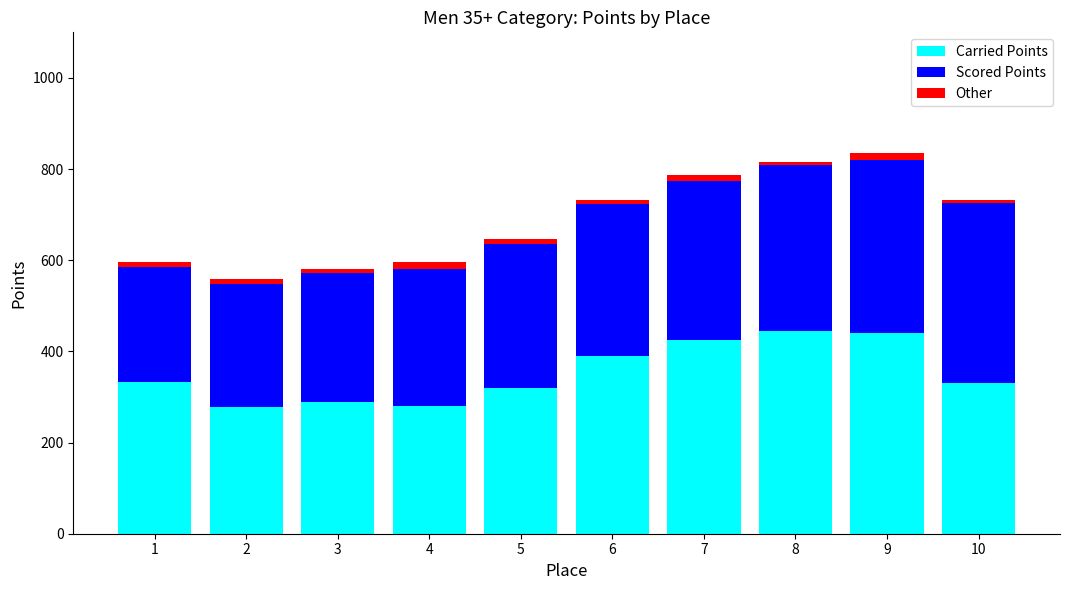

What is the lowest value of the Carried Points series?

279.0